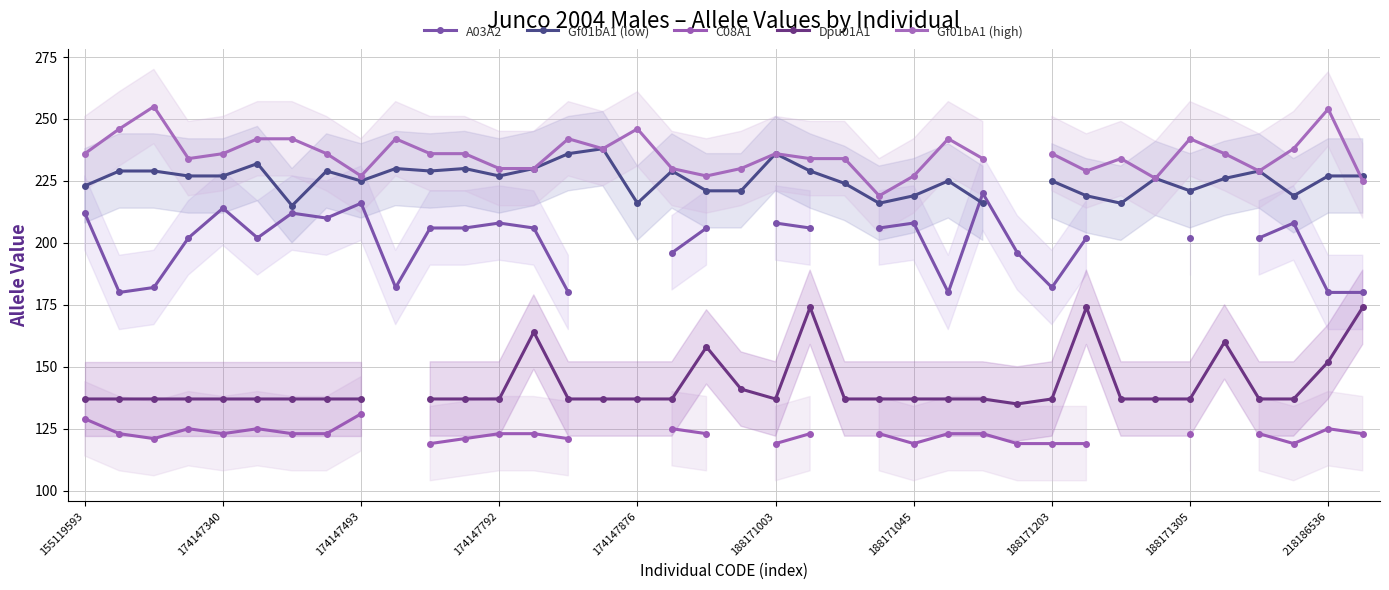

Does the chart display data point markers on the line(s)?

Yes